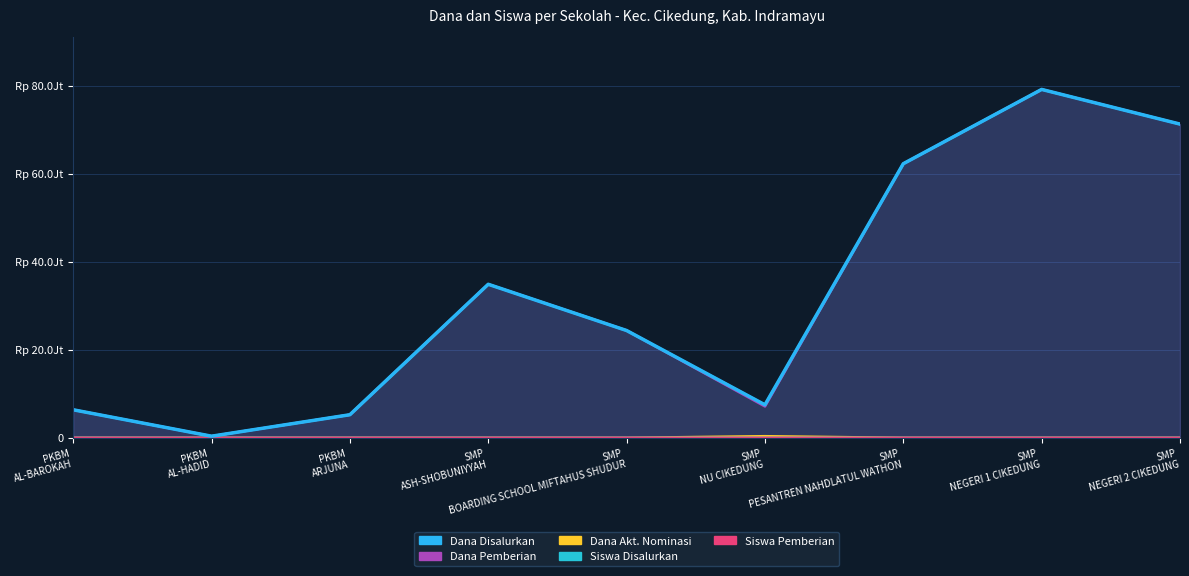

At SMP ASH-SHOBUNIYYAH, list the series in order from largest to smallest.

Dana Disalurkan, Dana Pemberian, Siswa Disalurkan, Siswa Pemberian, Dana Akt. Nominasi